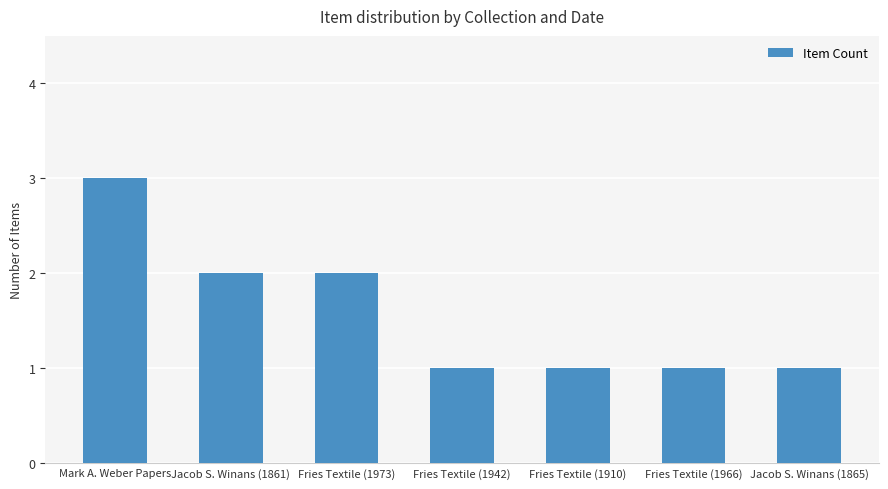

What is the value of the 4th bar from the left?

1